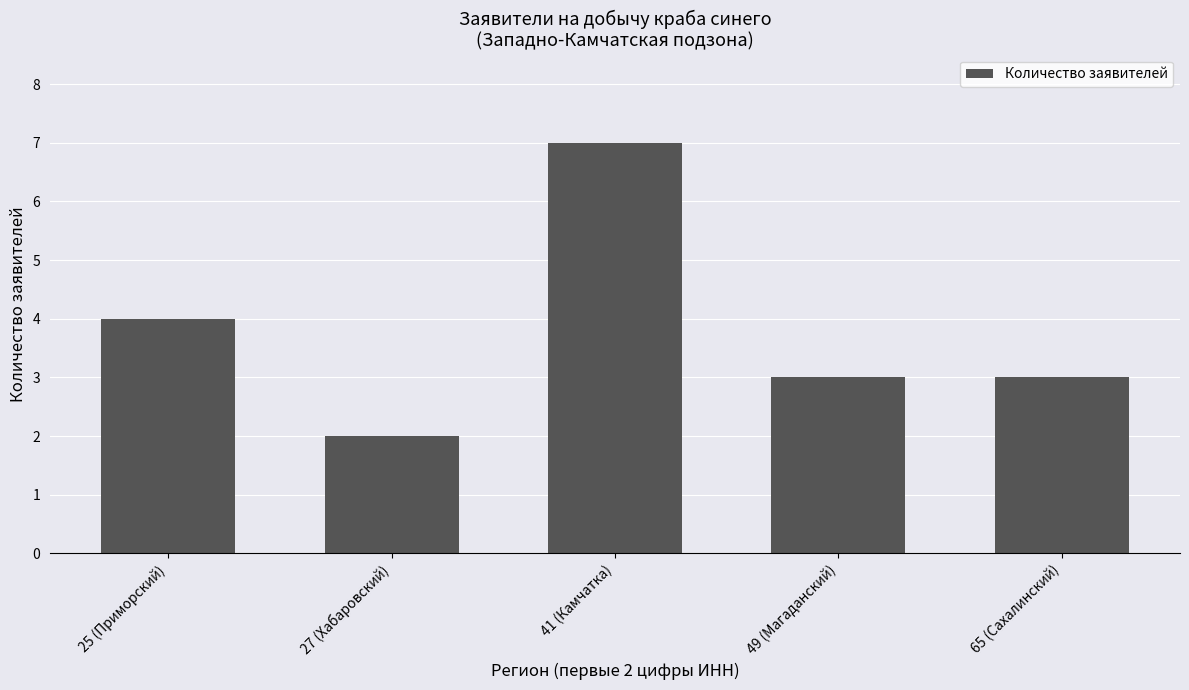

What is the difference between the maximum and minimum values?

5